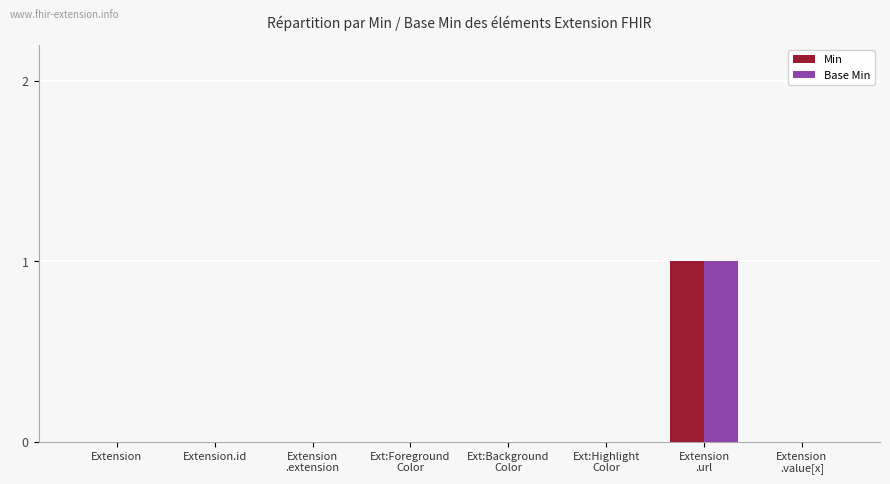

Reading left to right, list all the values displayed in this chart.

Min: 0	0	0	0	0	0	1	0
Base Min: 0	0	0	0	0	0	1	0